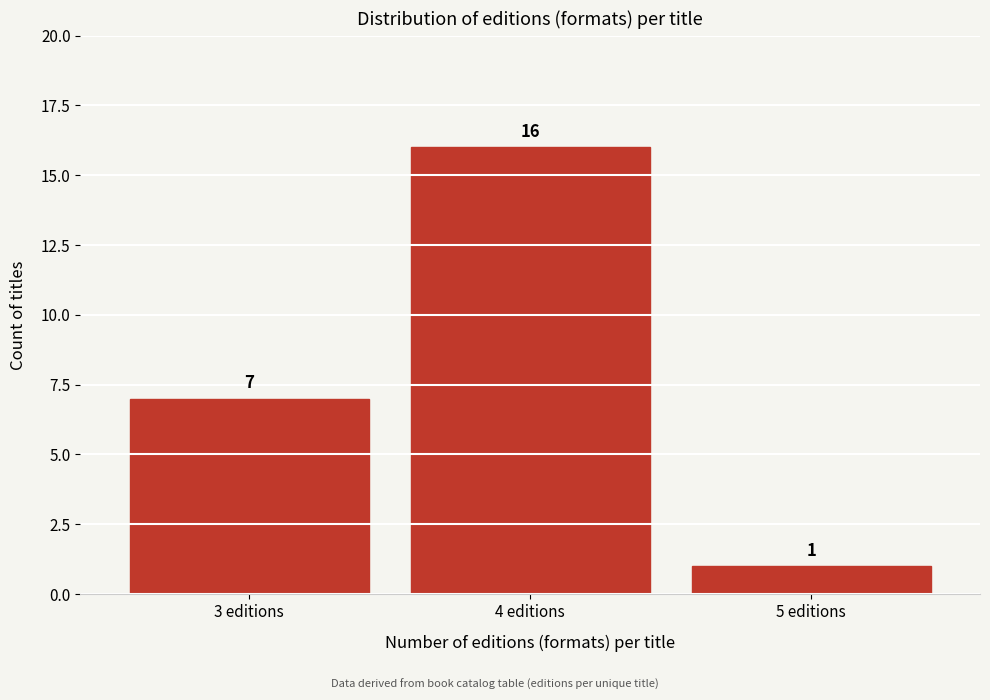

Reading left to right, what are all the values shown in this chart?

3 editions=7	4 editions=16	5 editions=1